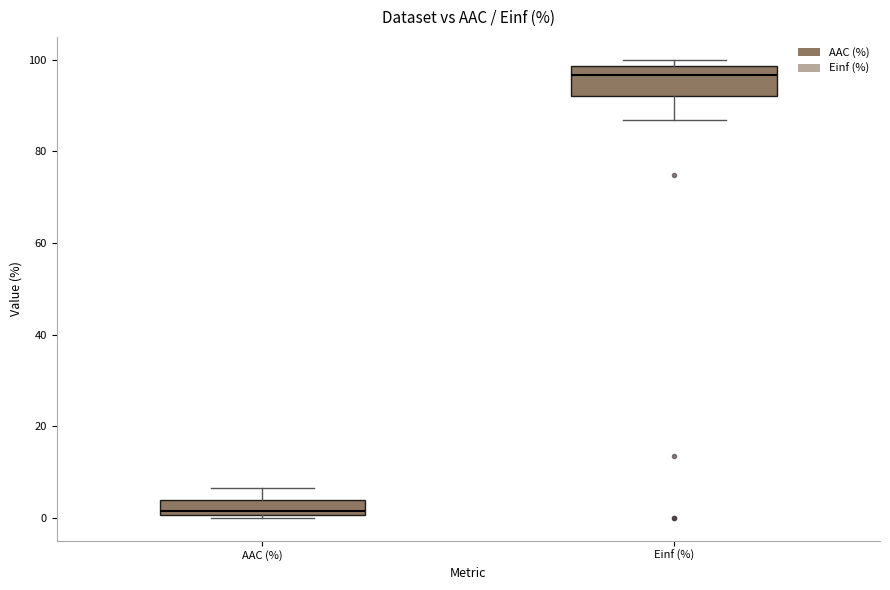

Where does the upper whisker of the box for AAC (%) end on the y-axis? The values are not printed on the chart, so give them approximately, as read against the axis.

6